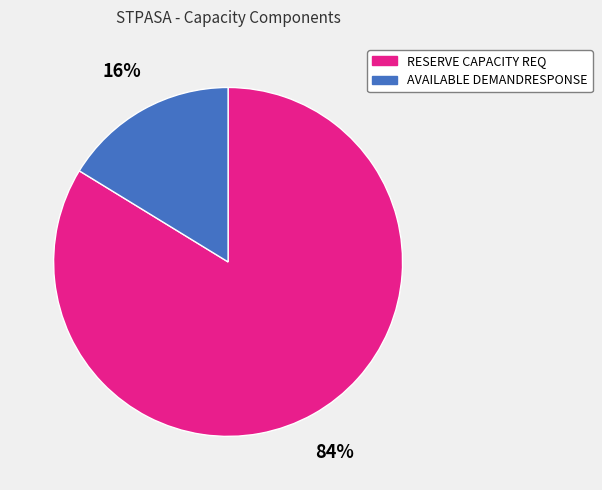

What is the ratio of the value at RESERVE CAPACITY REQ to the value at AVAILABLE DEMANDRESPONSE?

5.2